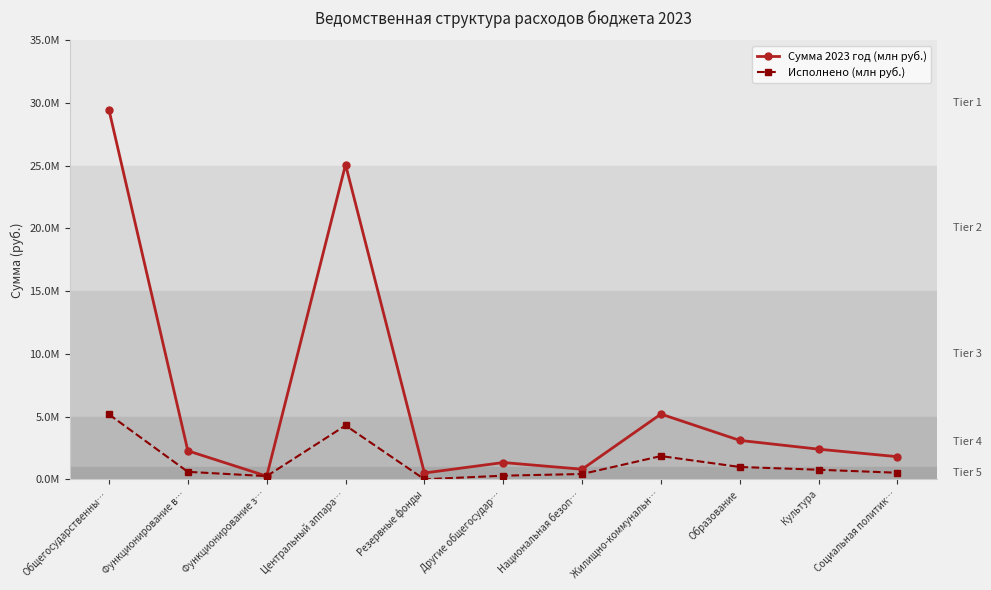

Rank the series by their average value, from highest to lowest.

Сумма 2023 год (млн руб.), Исполнено (млн руб.)